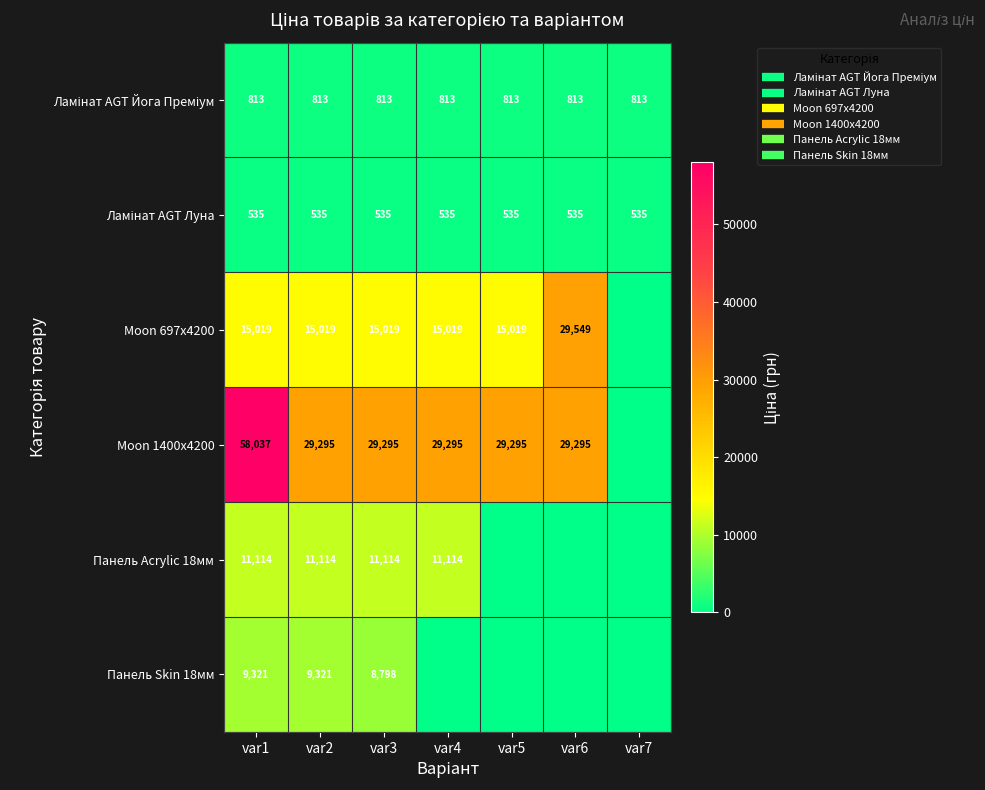

The value of Панель Skin 18мм at var2 is 14992.8. True or false?

False